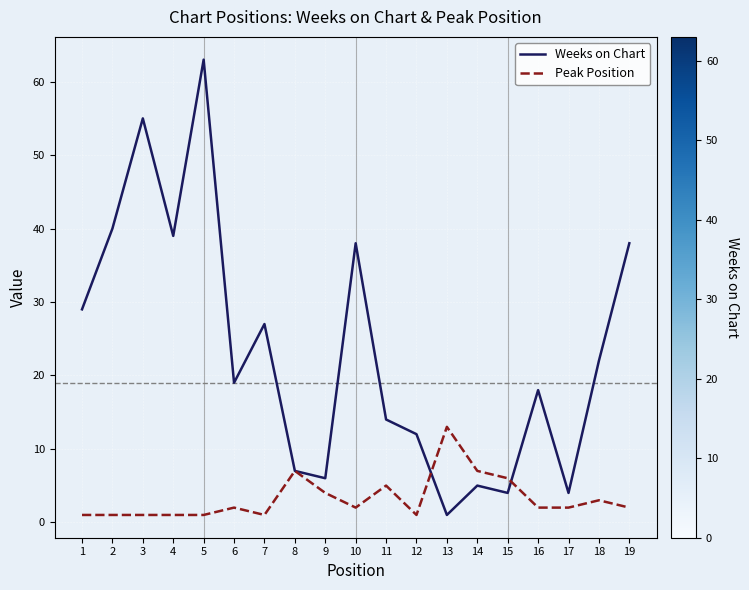

What is the greatest value displayed?

63